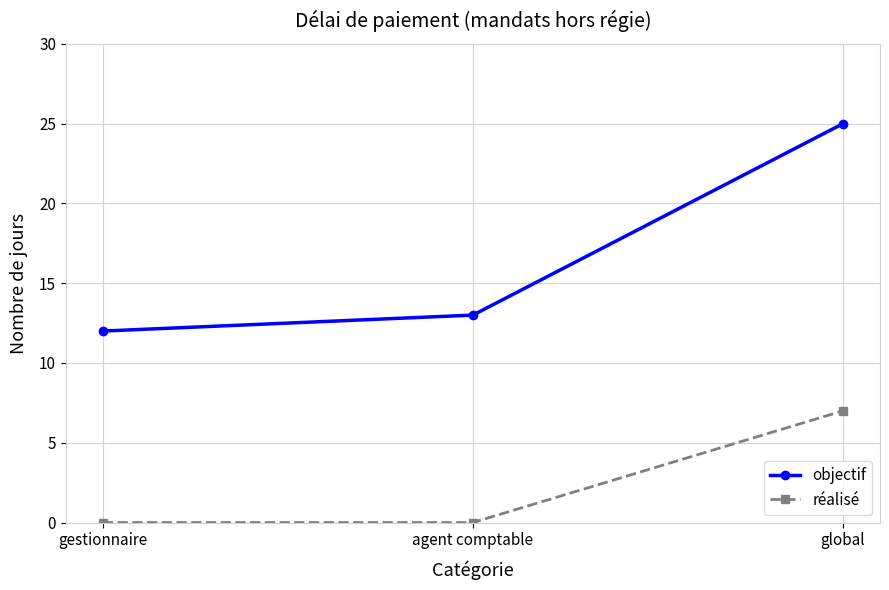

What is the total value across all series at gestionnaire?

12